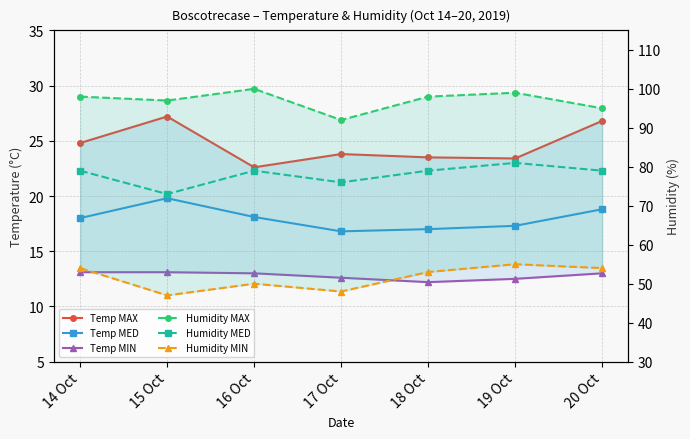

Reading left to right, transcribe all the data shown in this chart.

Temp MAX: 14 Oct=24.8	15 Oct=27.2	16 Oct=22.6	17 Oct=23.8	18 Oct=23.5	19 Oct=23.4	20 Oct=26.8
Temp MED: 14 Oct=18.0	15 Oct=19.8	16 Oct=18.1	17 Oct=16.8	18 Oct=17.0	19 Oct=17.3	20 Oct=18.8
Temp MIN: 14 Oct=13.1	15 Oct=13.1	16 Oct=13.0	17 Oct=12.6	18 Oct=12.2	19 Oct=12.5	20 Oct=13.0
Humidity MAX: 14 Oct=98.0	15 Oct=97.0	16 Oct=100.0	17 Oct=92.0	18 Oct=98.0	19 Oct=99.0	20 Oct=95.0
Humidity MED: 14 Oct=79.0	15 Oct=73.0	16 Oct=79.0	17 Oct=76.0	18 Oct=79.0	19 Oct=81.0	20 Oct=79.0
Humidity MIN: 14 Oct=54.0	15 Oct=47.0	16 Oct=50.0	17 Oct=48.0	18 Oct=53.0	19 Oct=55.0	20 Oct=54.0